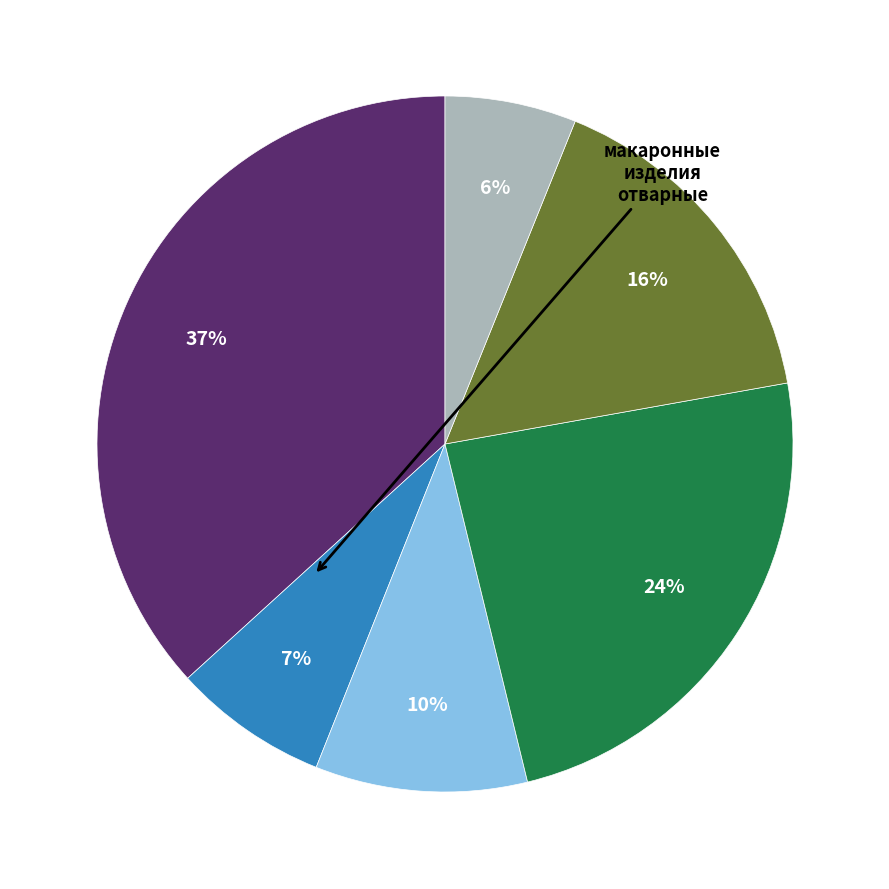

To the nearest percent, what is the average slice percentage?

17%